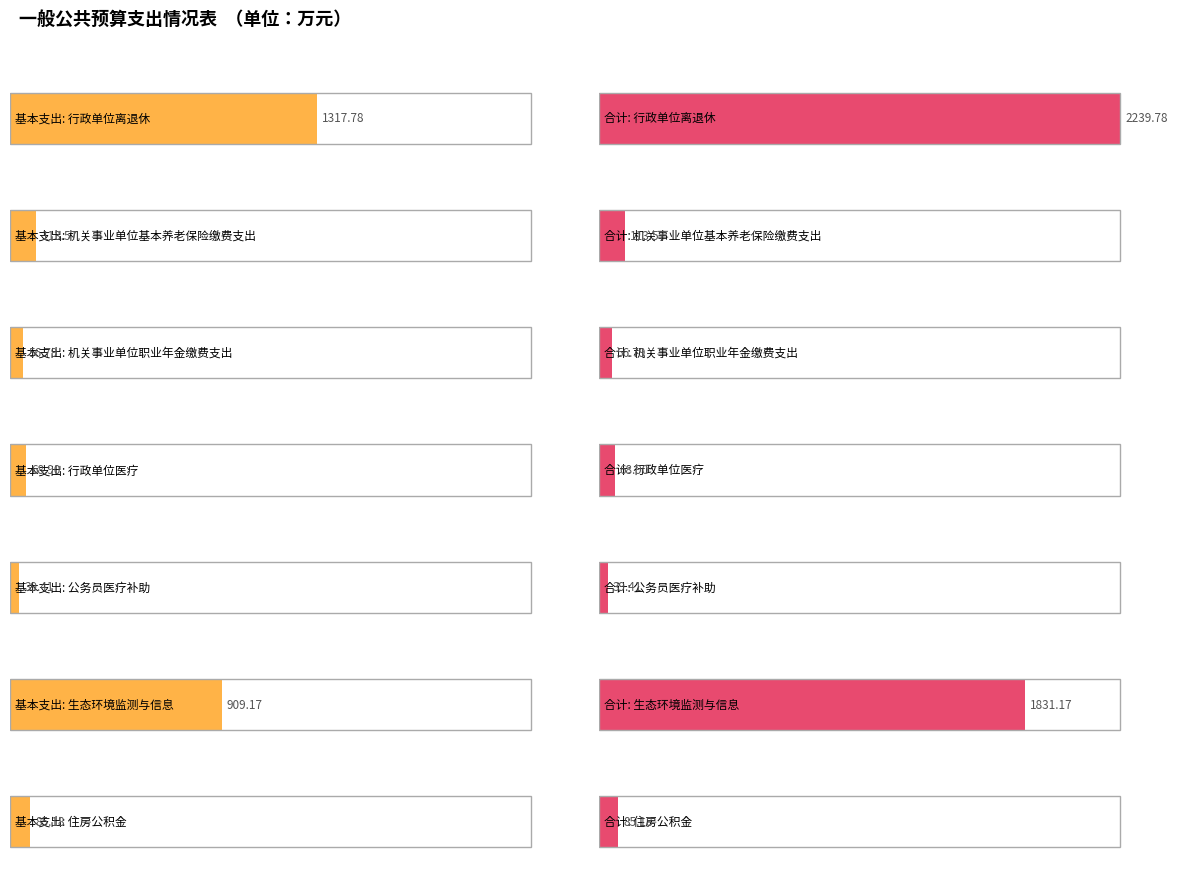

True or false: 基本支出 has a value of 909.2 at 生态环境监测与信息.

True